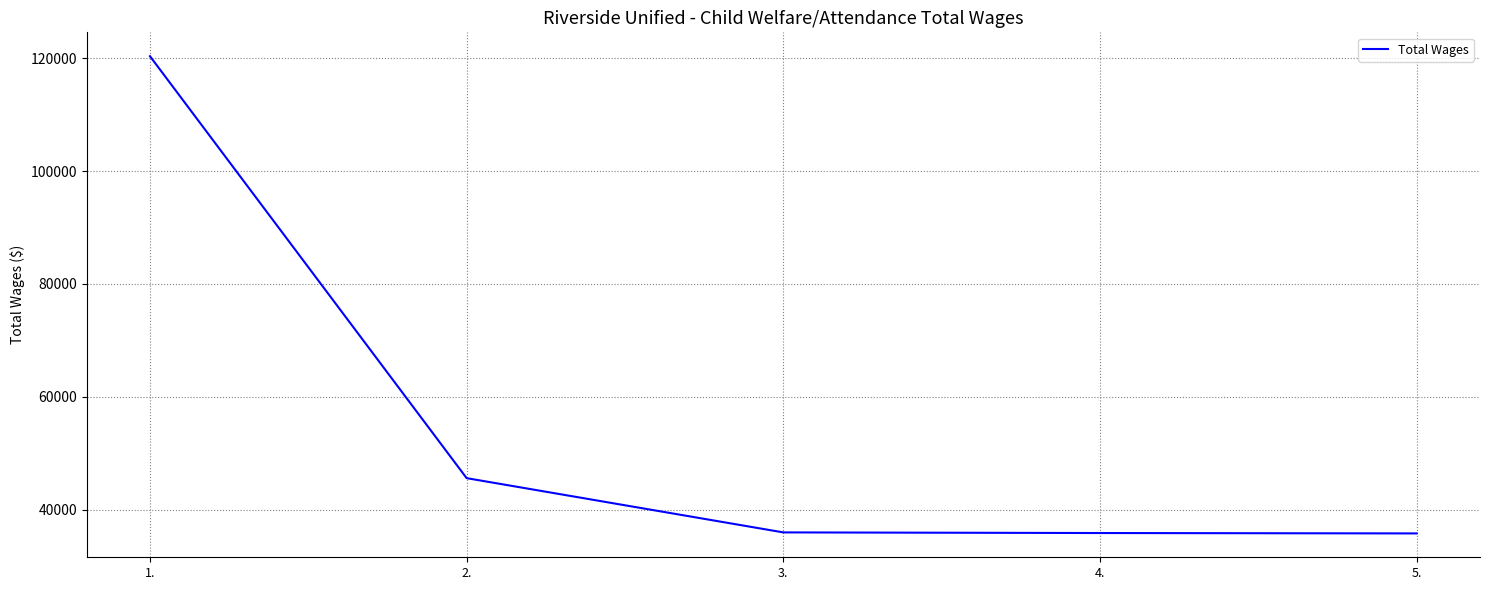

Approximately how many times larger is the value at 5. compared to 2.?

0.8